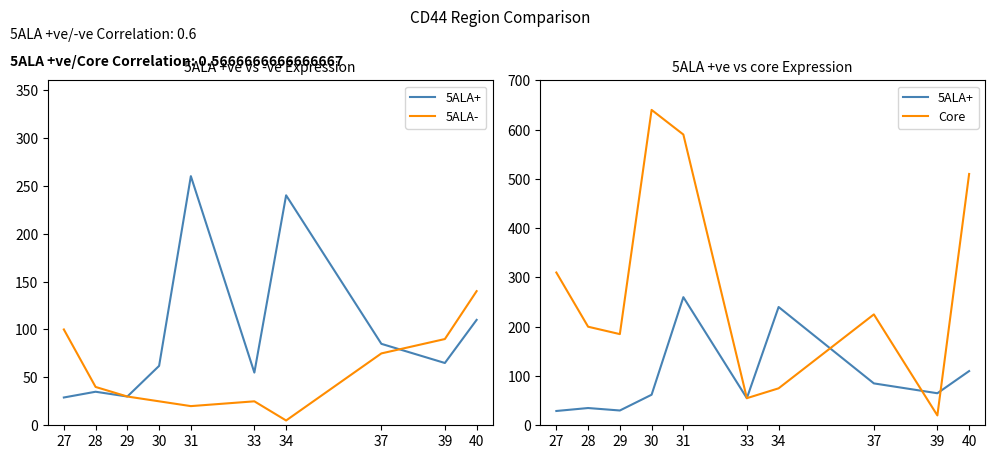

At which category is the sum across all series the highest?

31